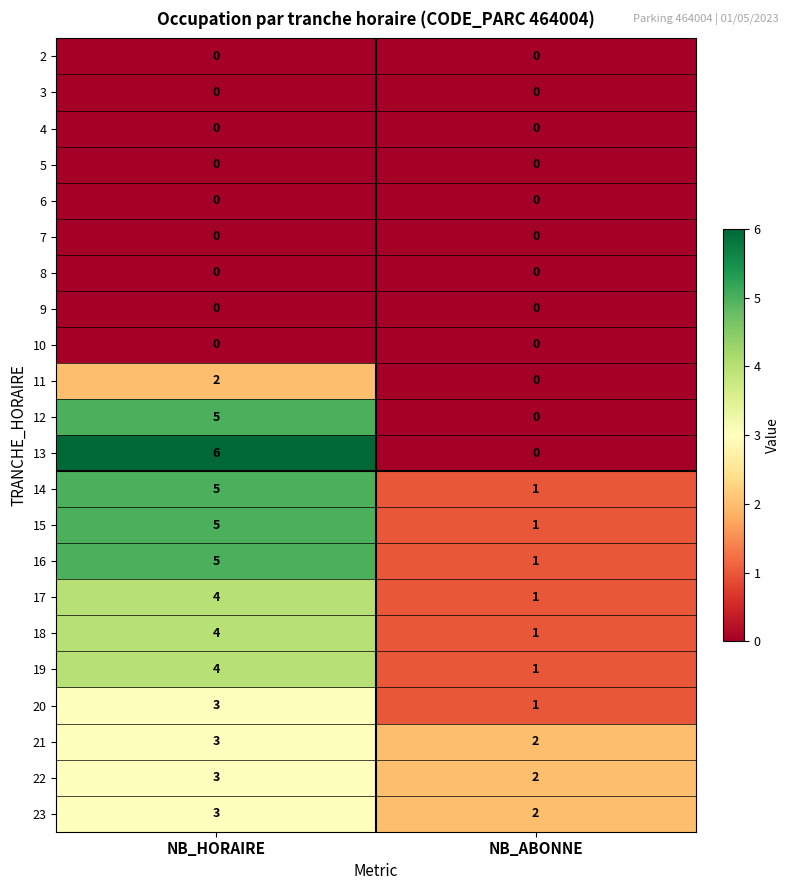

Which label corresponds to the largest value in the chart?

NB_HORAIRE